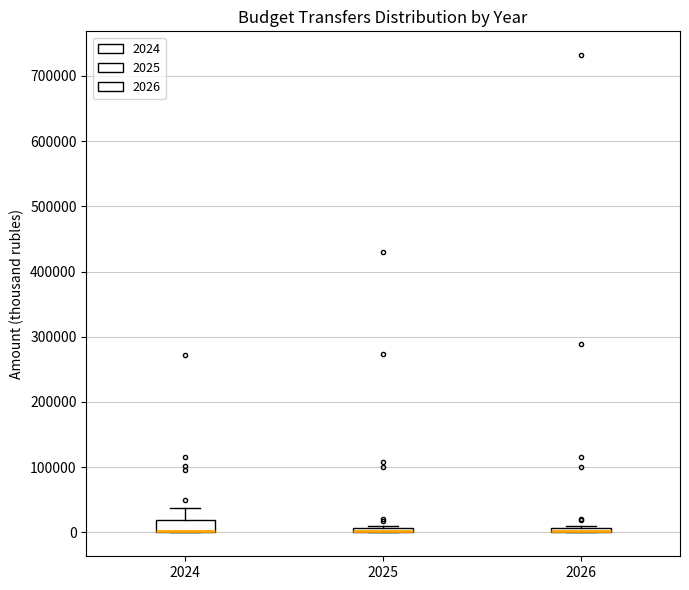

Which box is the tallest, from its lower edge to its upper edge?

2024